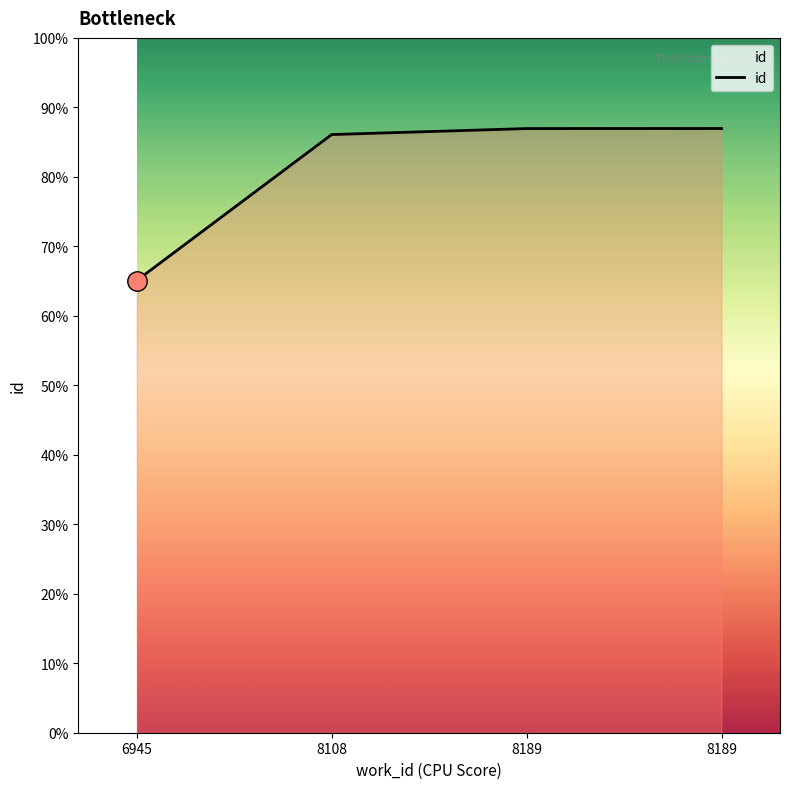

Is it true that the value at 8108 is 10849?

False